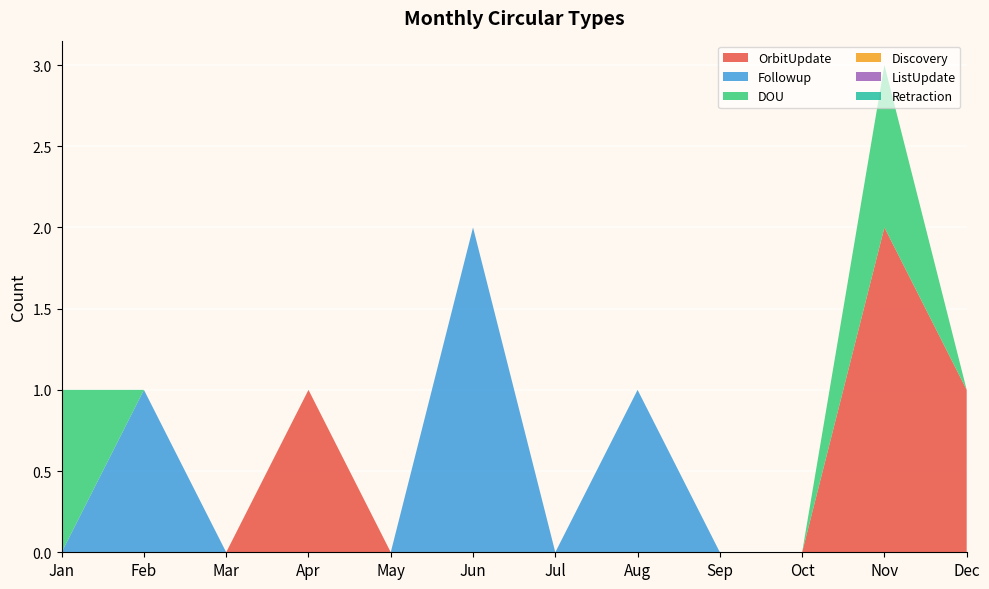

Reading left to right, extract all data points from this chart.

OrbitUpdate: 0	0	0	1	0	0	0	0	0	0	2	1
Followup: 0	1	0	0	0	2	0	1	0	0	0	0
DOU: 1	0	0	0	0	0	0	0	0	0	1	0
Discovery: 0	0	0	0	0	0	0	0	0	0	0	0
ListUpdate: 0	0	0	0	0	0	0	0	0	0	0	0
Retraction: 0	0	0	0	0	0	0	0	0	0	0	0